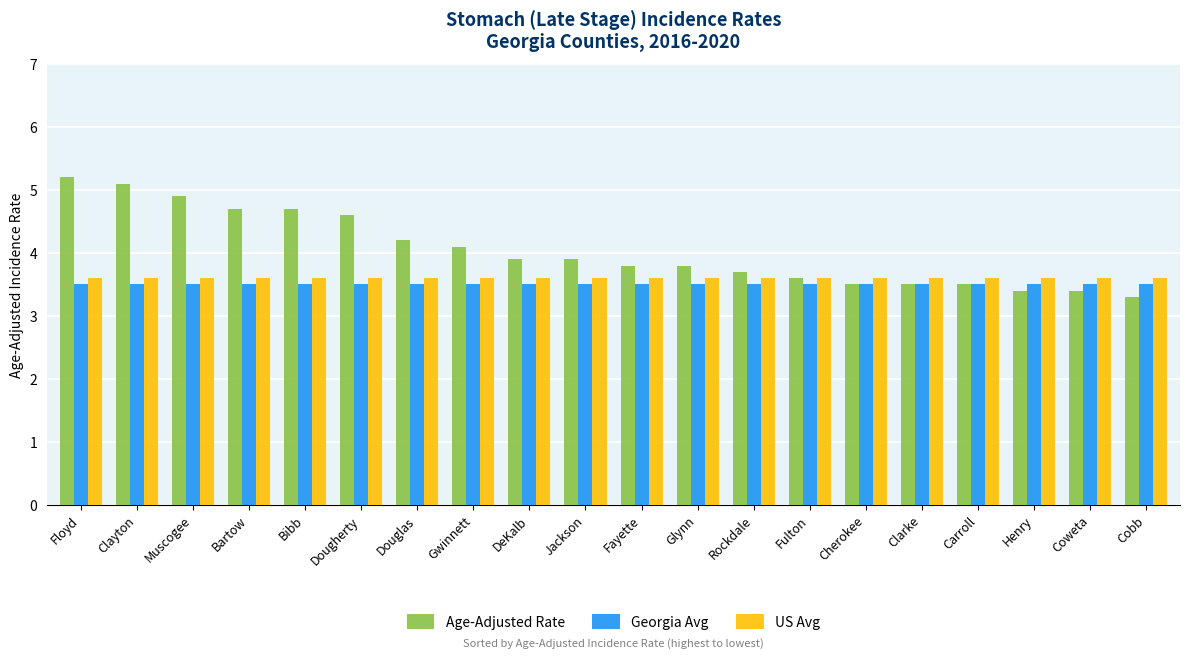

What is the total value across all series at Cherokee?

10.6